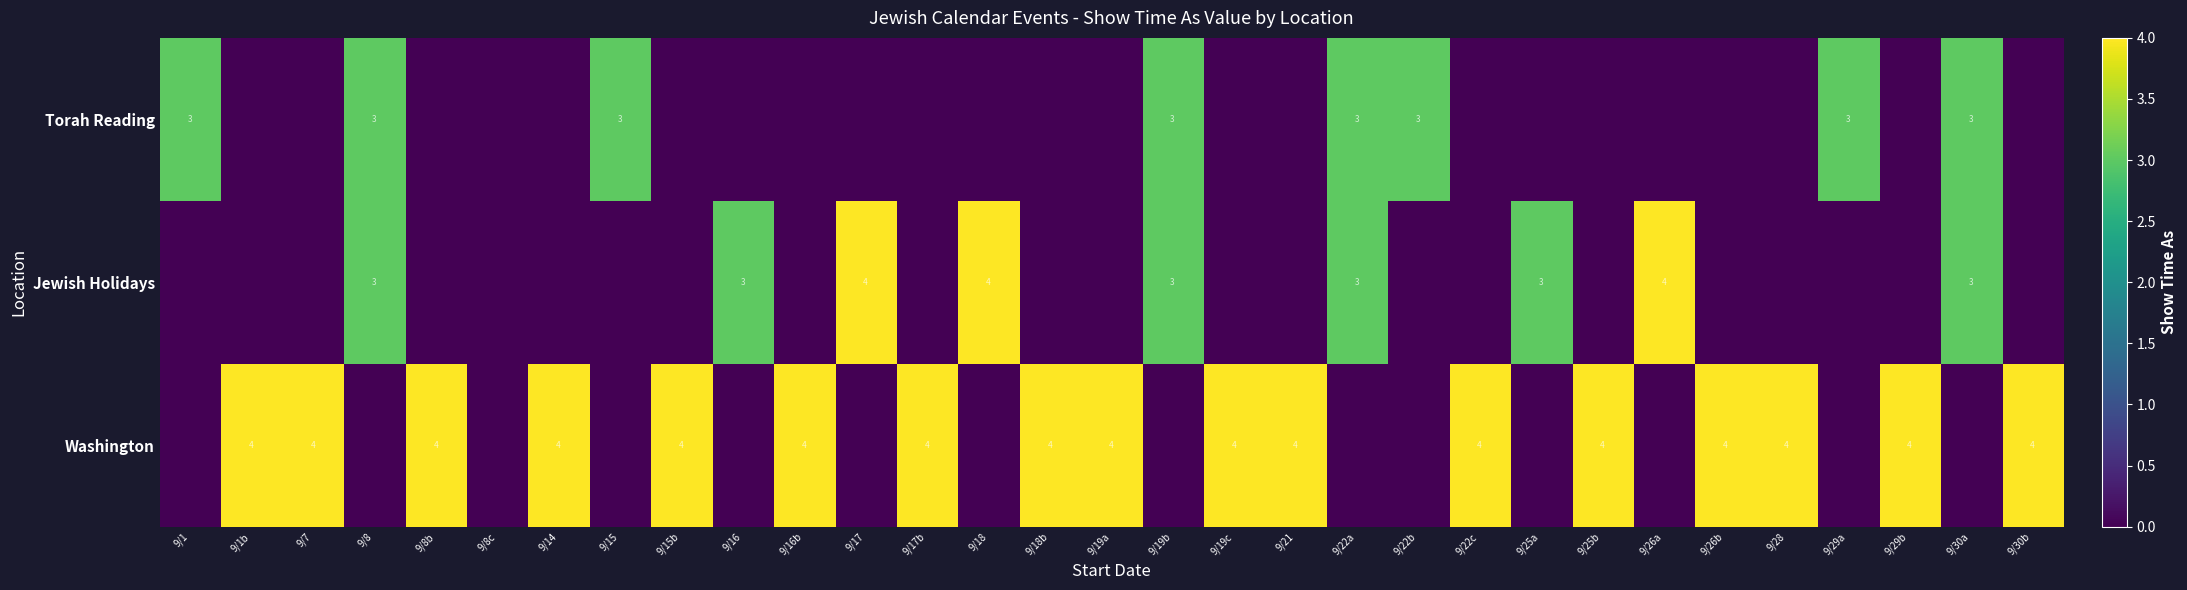

Is it true that Torah Reading equals 5 at 9/29a?

False